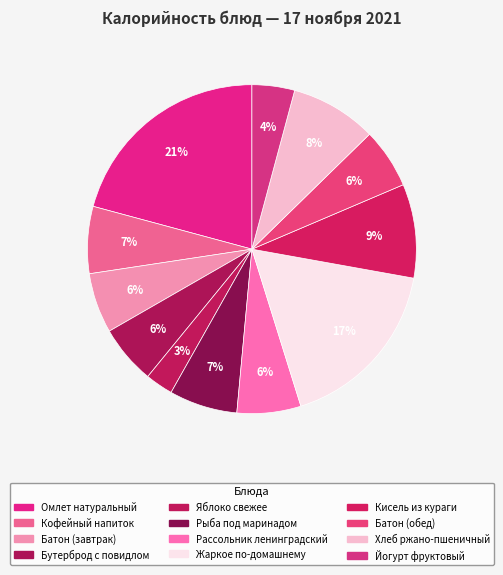

What is the largest slice in the pie chart?

Омлет натуральный